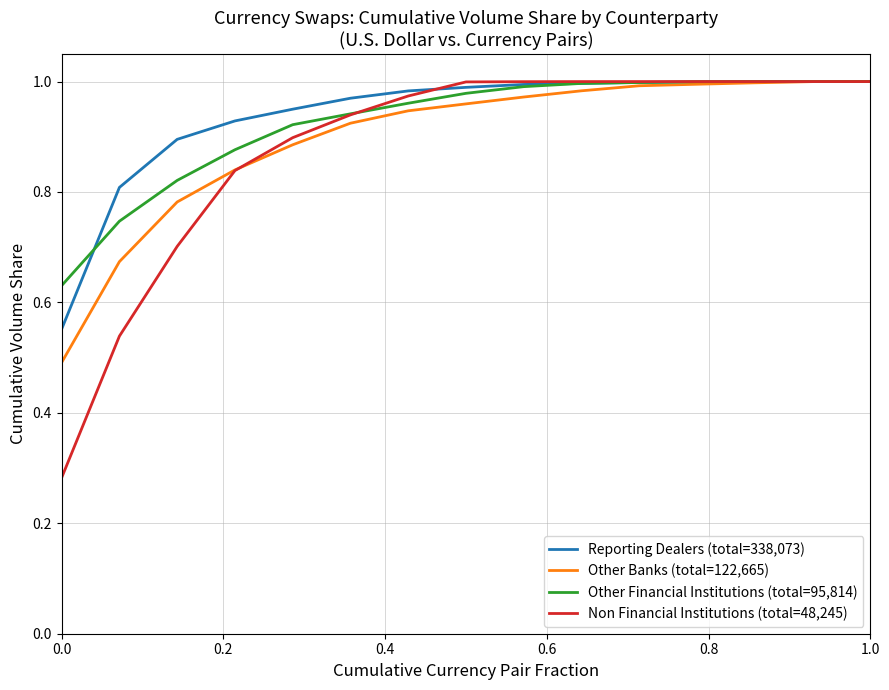

What is the difference between the maximum and second lowest values in the Other Financial Institutions (total=95,814) series?

0.3